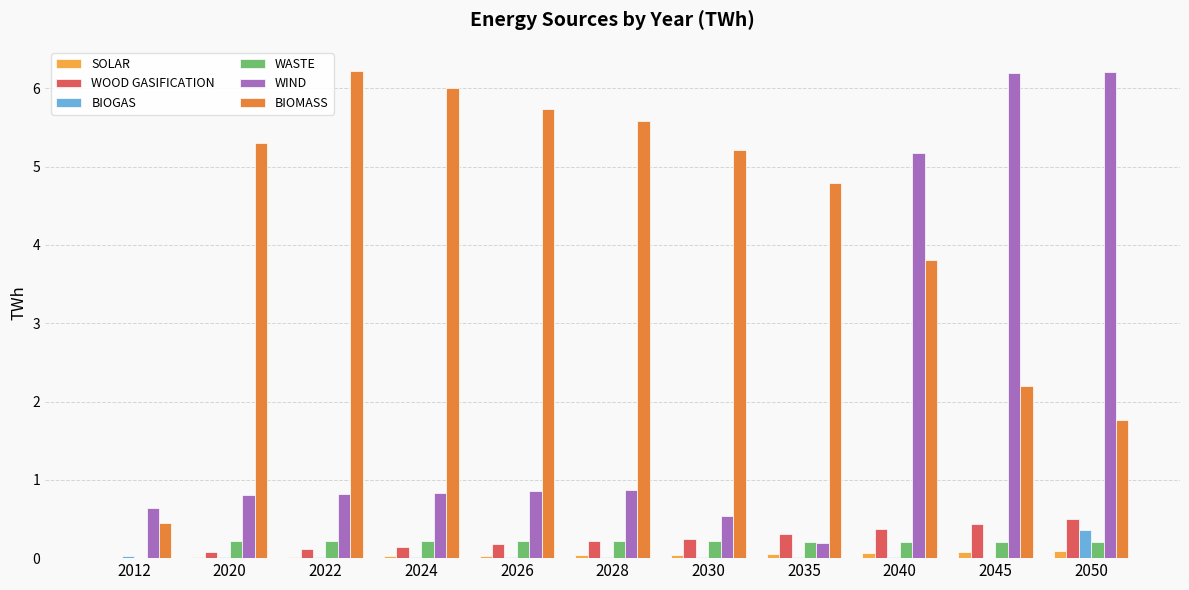

Reading right to left, extract all data points from this chart.

SOLAR: 2050=0.1	2045=0.1	2040=0.1	2035=0.1	2030=0.0	2028=0.0	2026=0.0	2024=0.0	2022=0.0	2020=0.0	2012=0.0
WOOD GASIFICATION: 2050=0.5	2045=0.4	2040=0.4	2035=0.3	2030=0.2	2028=0.2	2026=0.2	2024=0.1	2022=0.1	2020=0.1	2012=0.0
BIOGAS: 2050=0.4	2045=0.0	2040=0.0	2035=0.0	2030=0.0	2028=0.0	2026=0.0	2024=0.0	2022=0.0	2020=0.0	2012=0.0
WASTE: 2050=0.2	2045=0.2	2040=0.2	2035=0.2	2030=0.2	2028=0.2	2026=0.2	2024=0.2	2022=0.2	2020=0.2	2012=0.0
WIND: 2050=6.2	2045=6.2	2040=5.2	2035=0.2	2030=0.5	2028=0.9	2026=0.9	2024=0.8	2022=0.8	2020=0.8	2012=0.6
BIOMASS: 2050=1.8	2045=2.2	2040=3.8	2035=4.8	2030=5.2	2028=5.6	2026=5.7	2024=6.0	2022=6.2	2020=5.3	2012=0.4